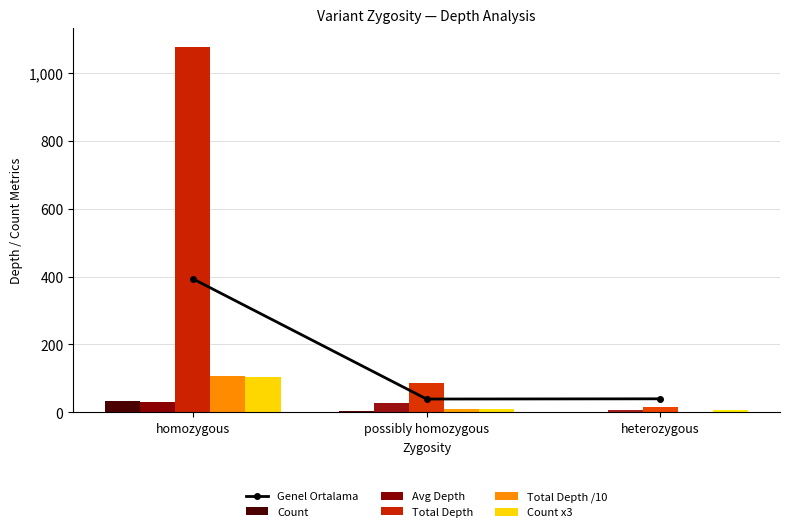

The value of Total Depth /10 at homozygous is 43.5. True or false?

False